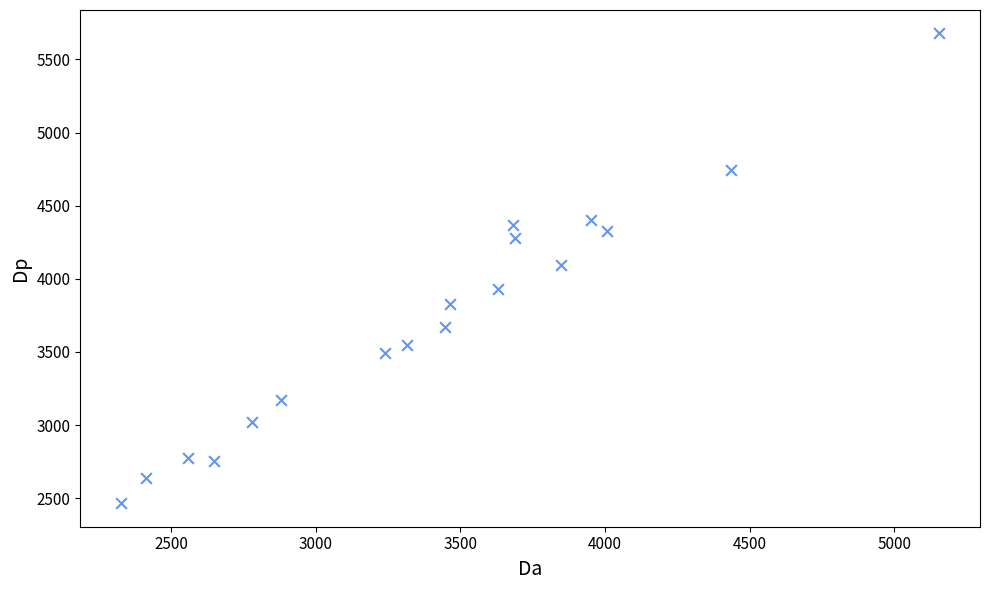

What is the range of Y values (max minus min)?

3211.9